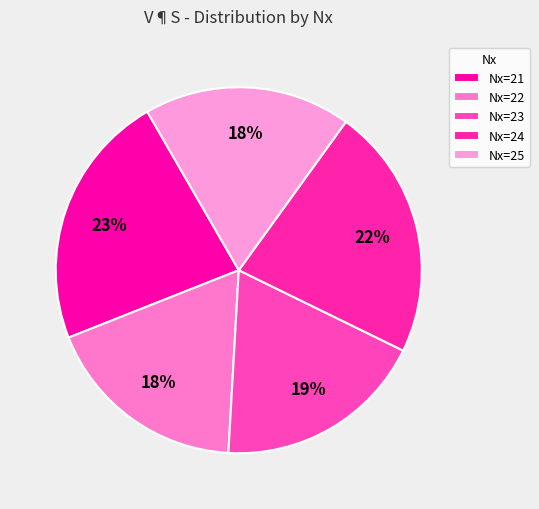

How many slices are in this pie chart?

5